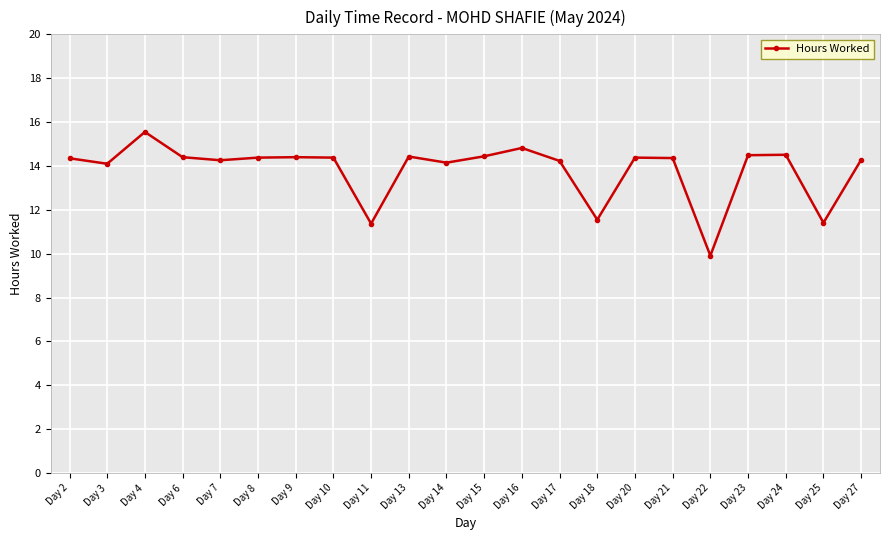

Approximately how many times larger is the value at Day 16 compared to Day 20?

1.0